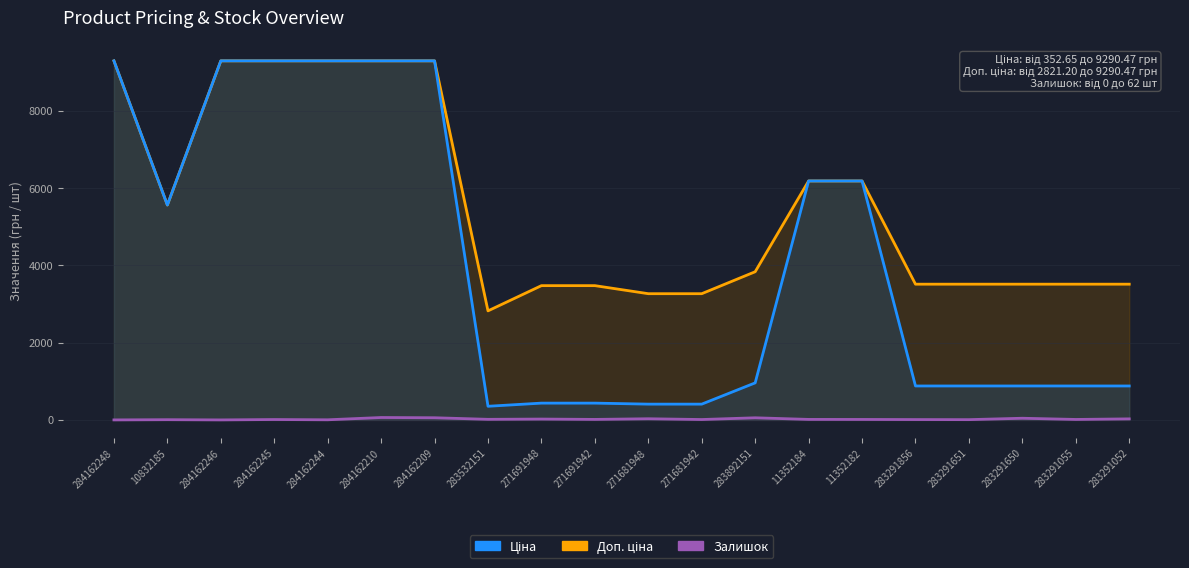

What is the difference between the Ціна values at 284162210 and 271681942?

8882.2